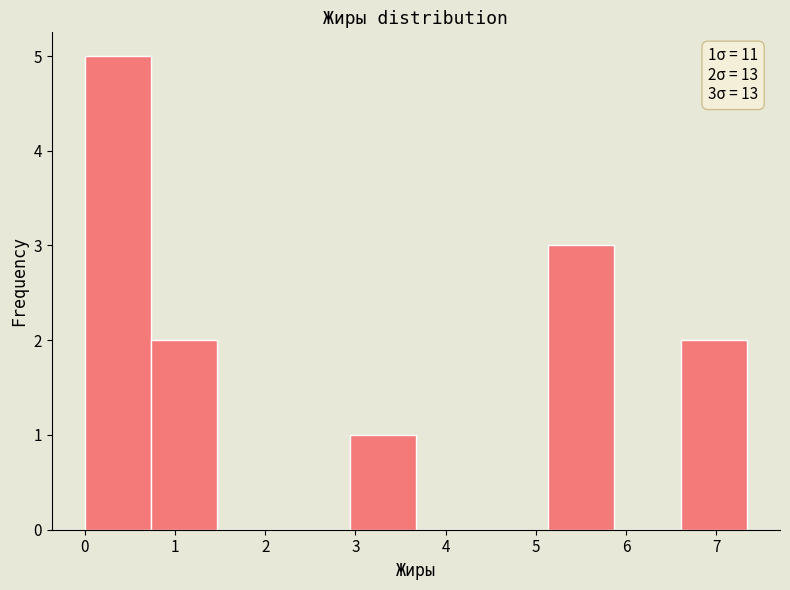

Over which range of the x-axis is the bar tallest?

0.0 to 0.7